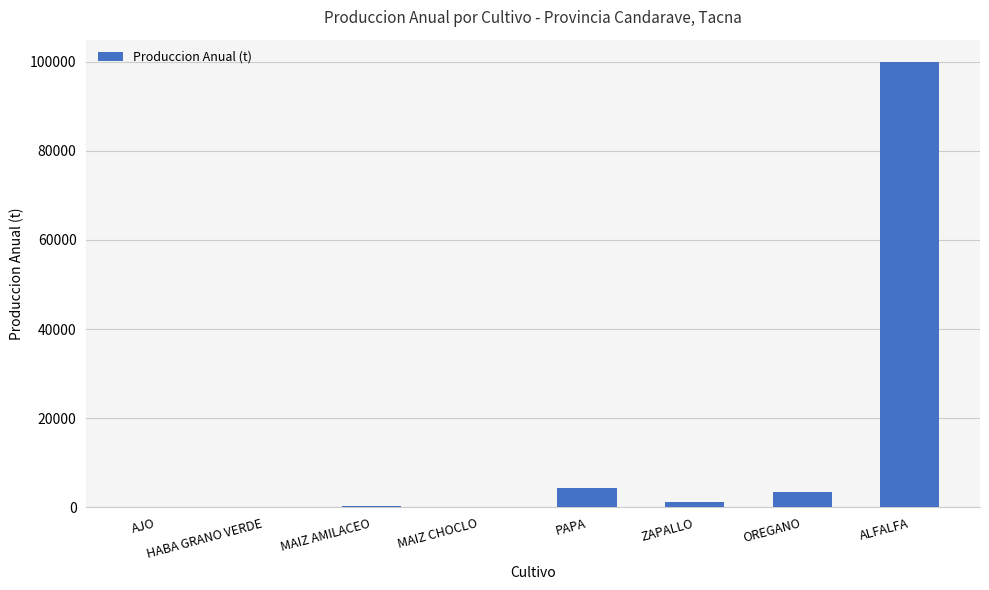

Is it true that the value at OREGANO is 3448?

True